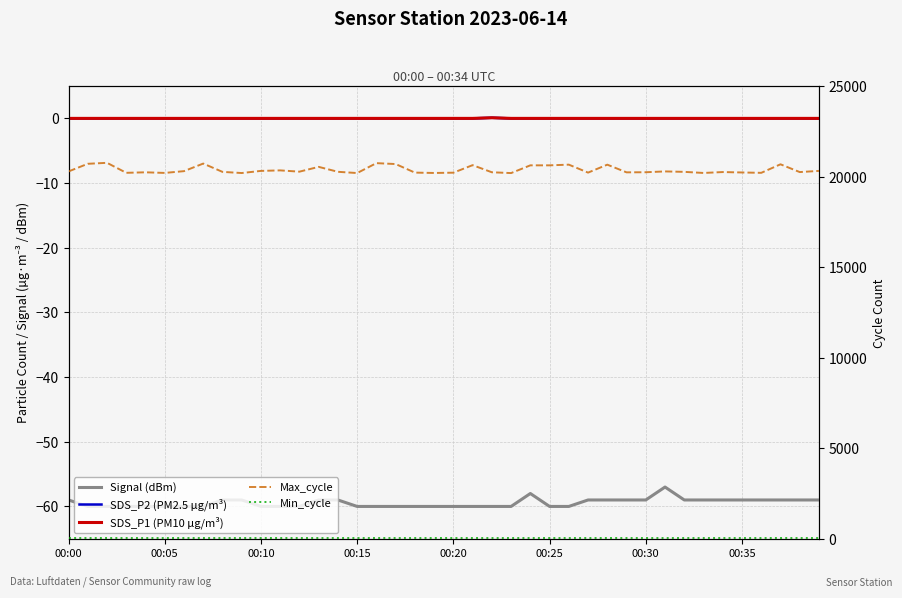

True or false: SDS_P2 (PM2.5 µg/m³) and Min_cycle cross at least once.

False